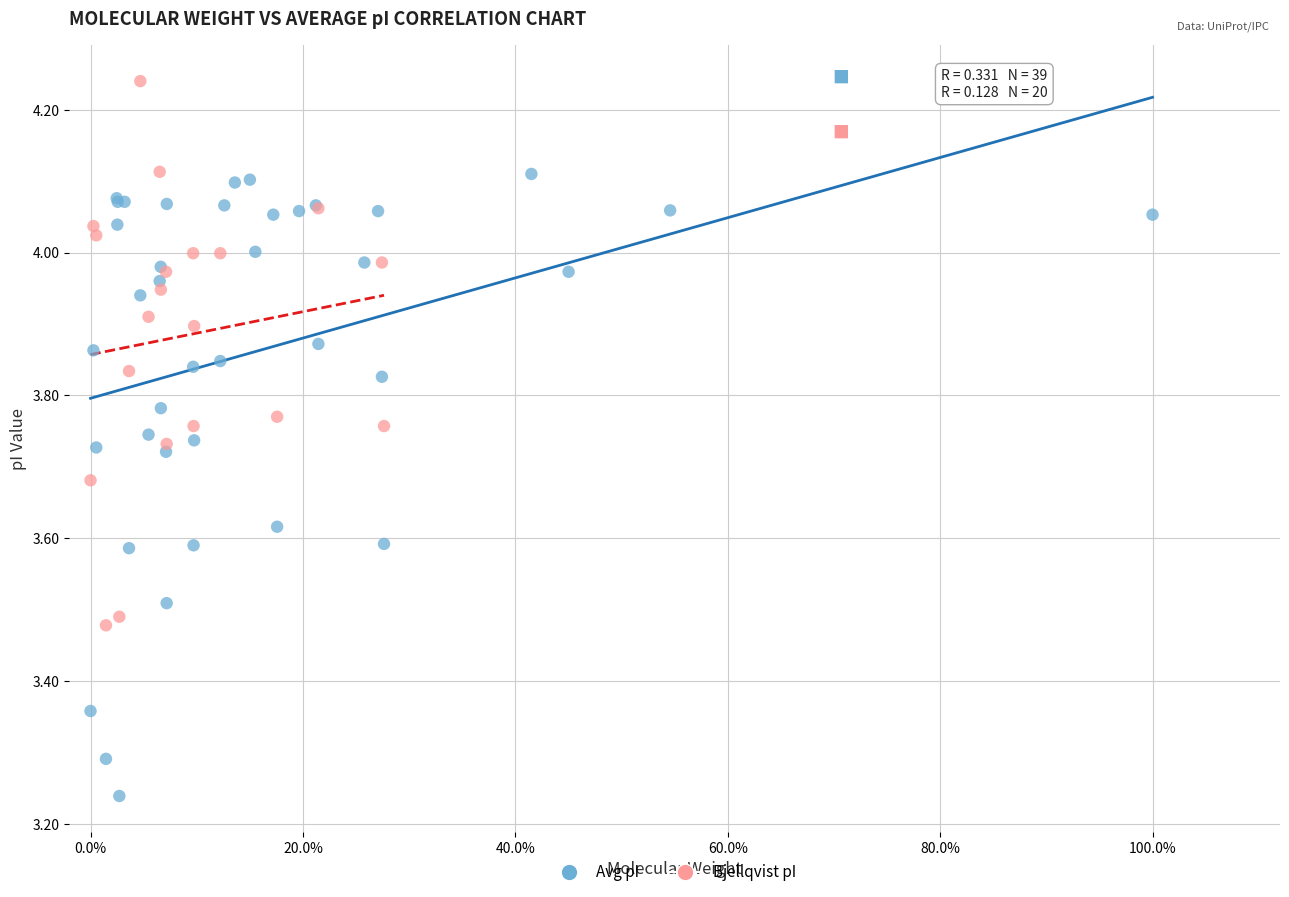

Which series has the largest Y range (max minus min)?

Avg pI